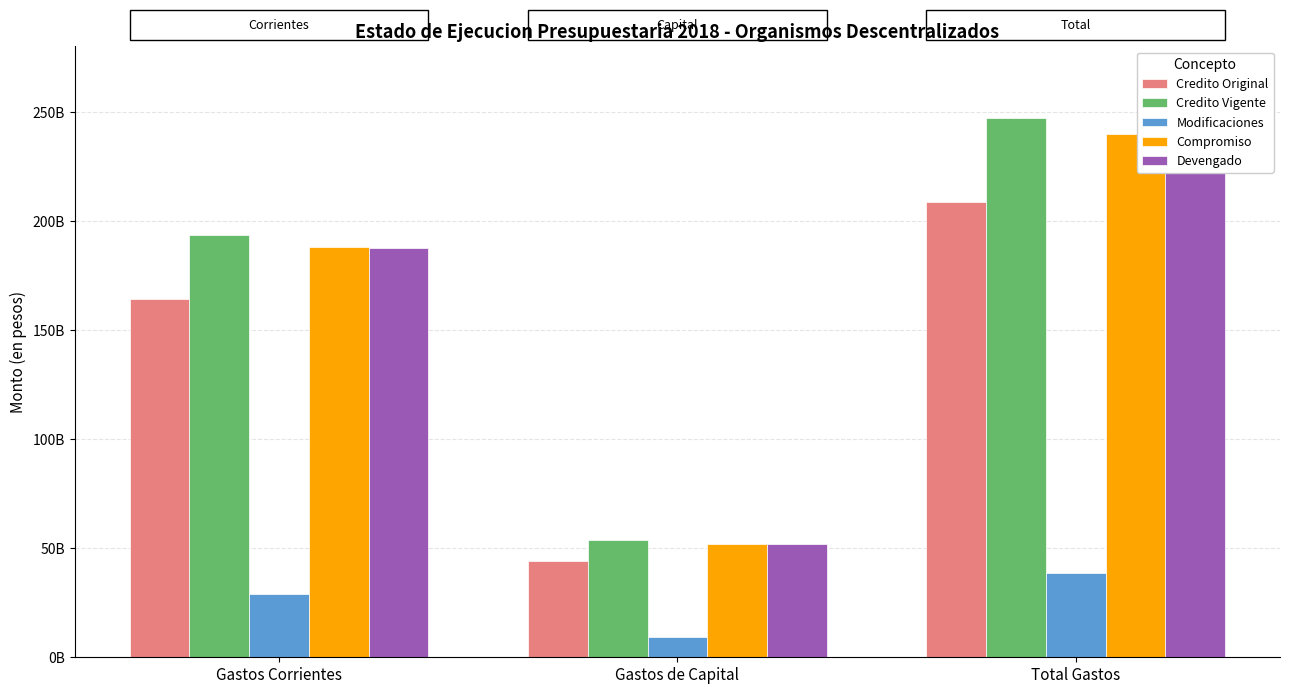

At which category is the sum across all series the highest?

Total Gastos